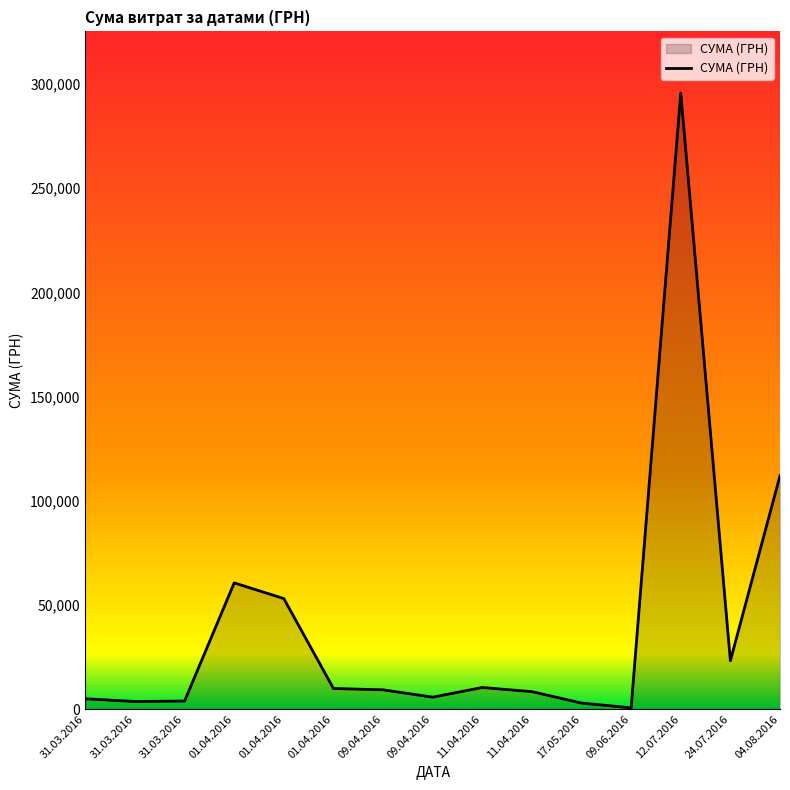

Approximately how many times larger is the value at 24.07.2016 compared to 12.07.2016?

0.1